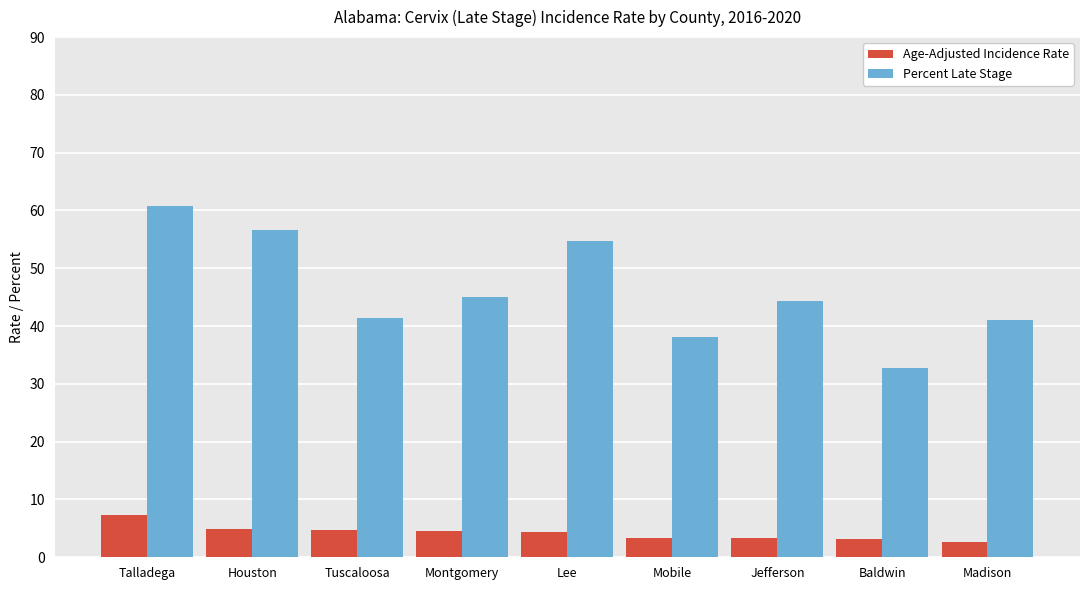

What is the value of the Age-Adjusted Incidence Rate bar at the 5th from the left?

4.4